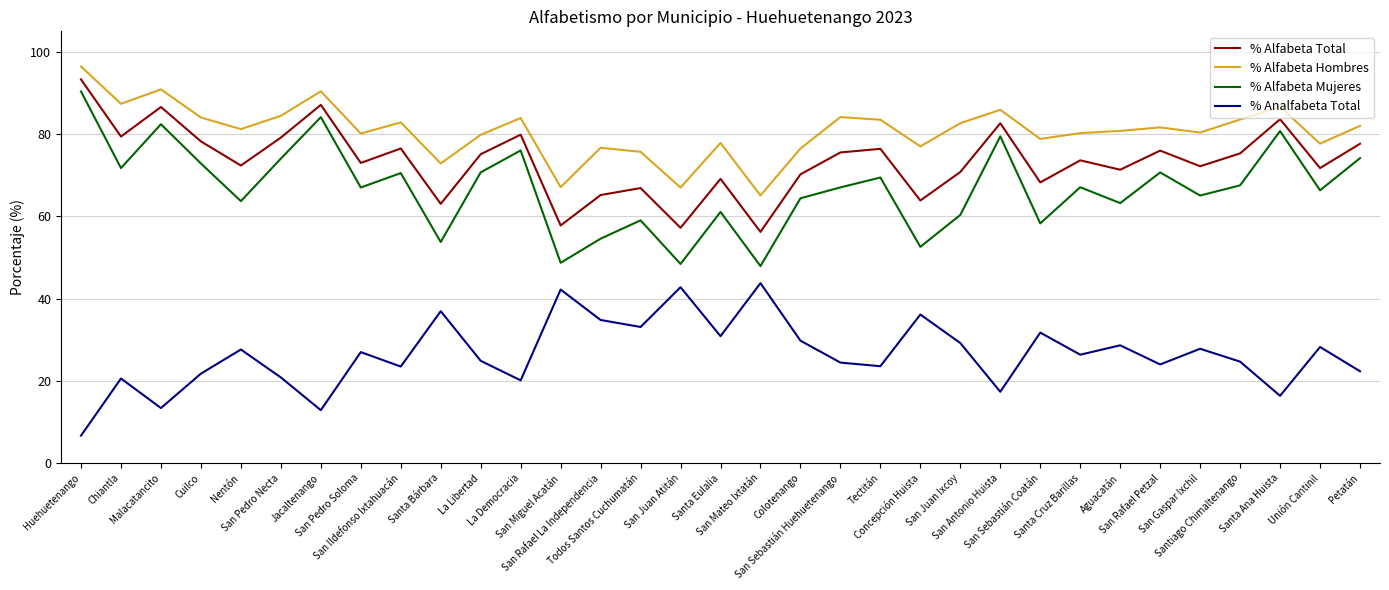

True or false: % Analfabeta Total has more than 2 interior local peaks.

True